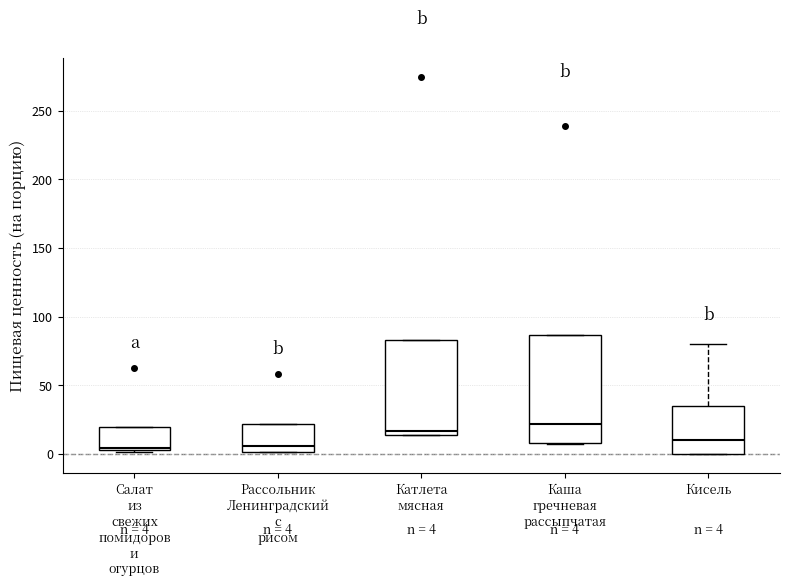

Which box's median line is the highest?

Каша гречневая рассыпчатая